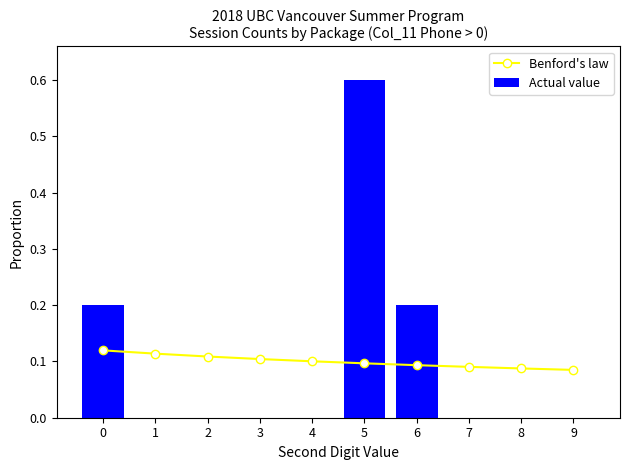

The Actual value series shows 0.2 at 6. True or false?

True